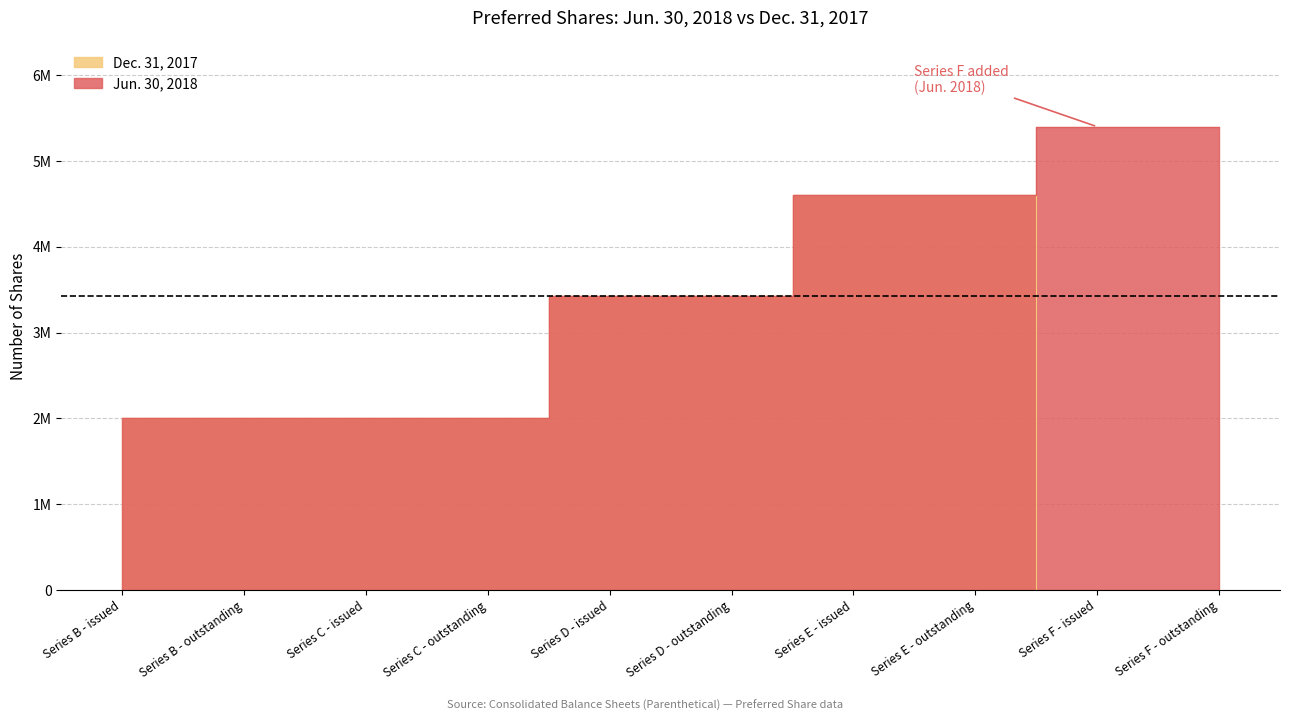

What is the sum of all Dec. 31, 2017 values?

24049606